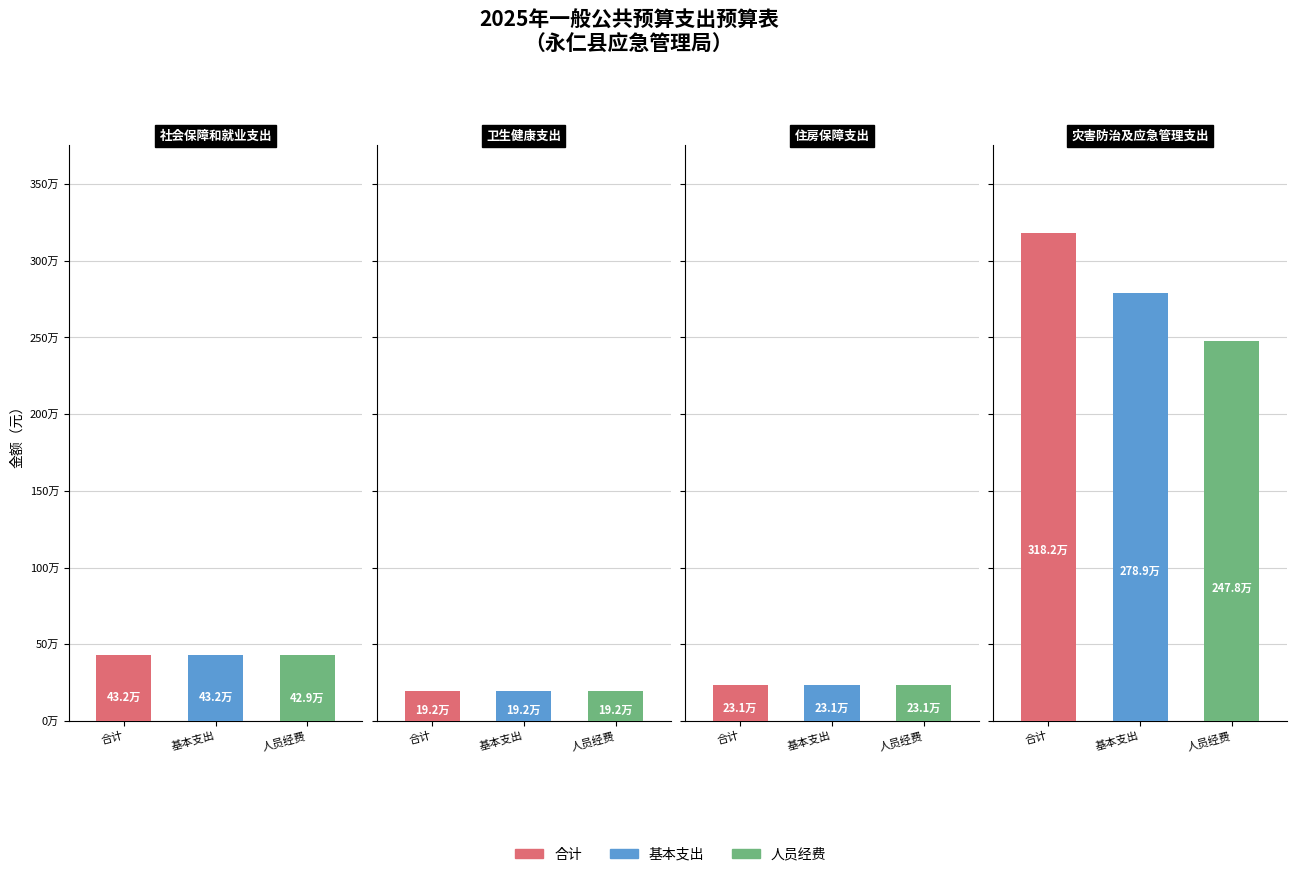

Which series has the largest range (max minus min)?

合计